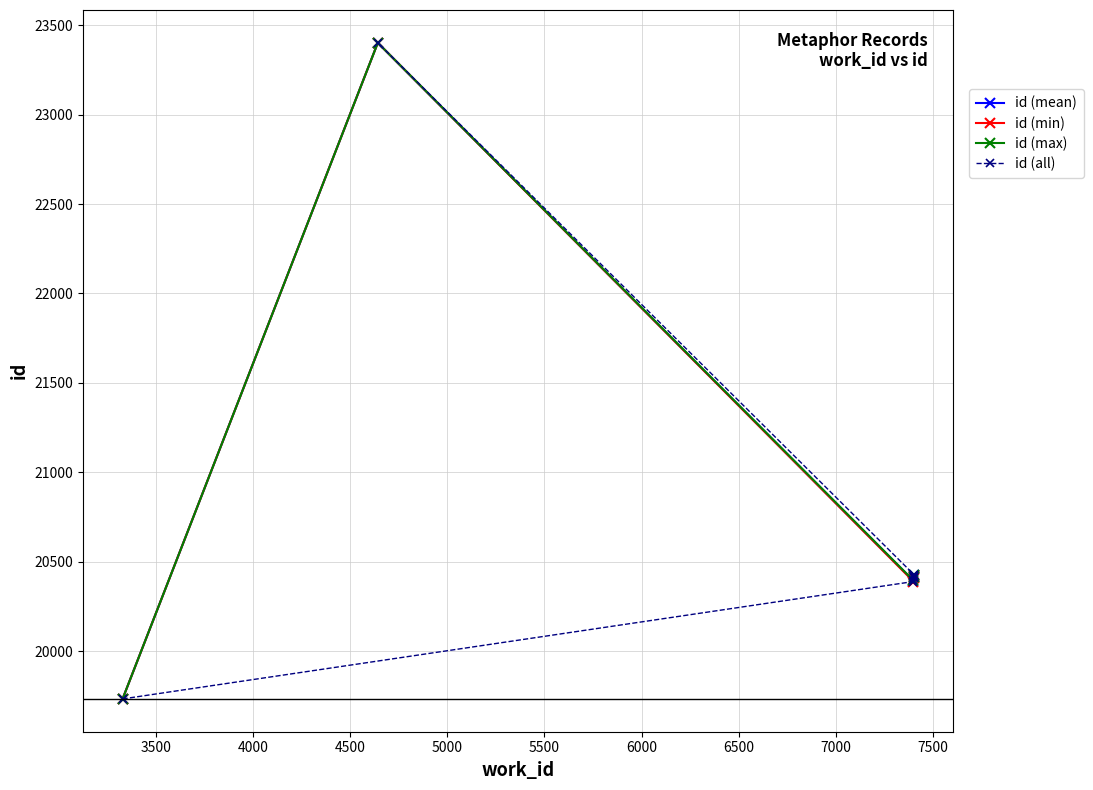

Where is the data nearest to the value 21567?

7401